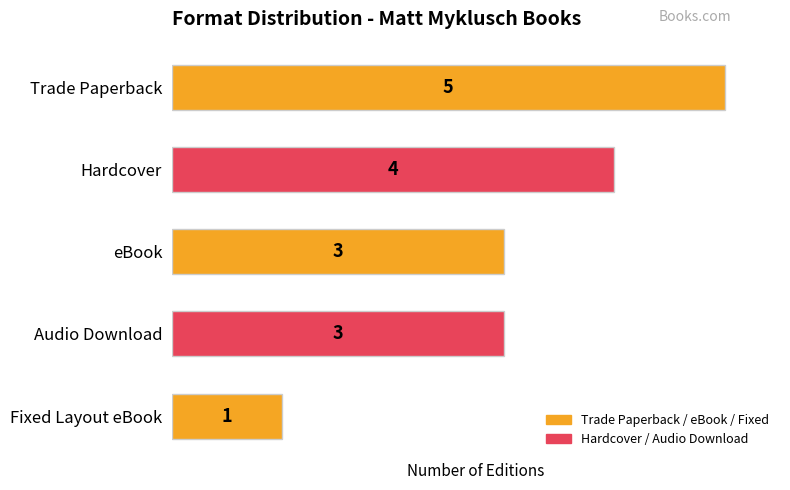

Reading top to bottom, extract all data points from this chart.

Trade Paperback=5	Hardcover=4	eBook=3	Audio Download=3	Fixed Layout eBook=1